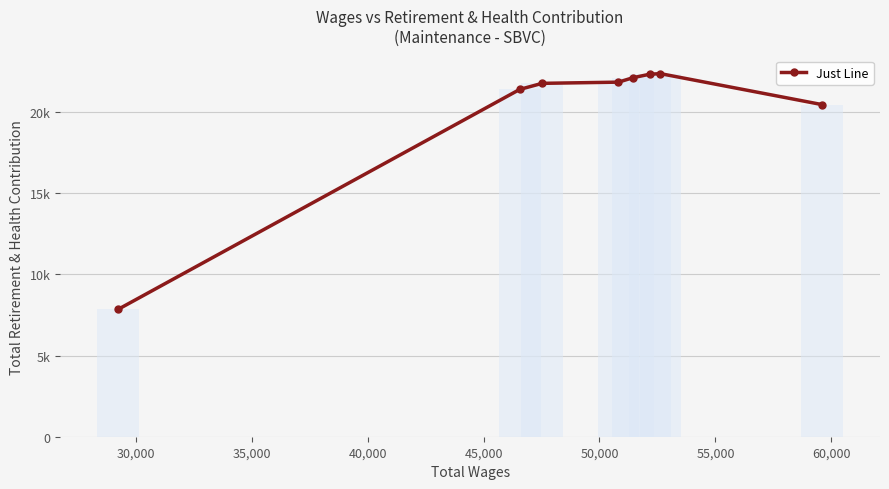

What is the sum of the values at 50,000 and 40,000?

43909